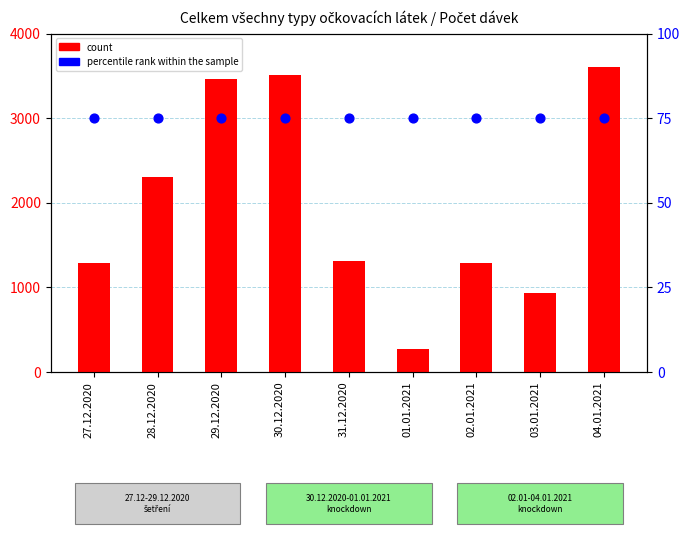

Which series reaches the minimum Y coordinate?

percentile rank within the sample